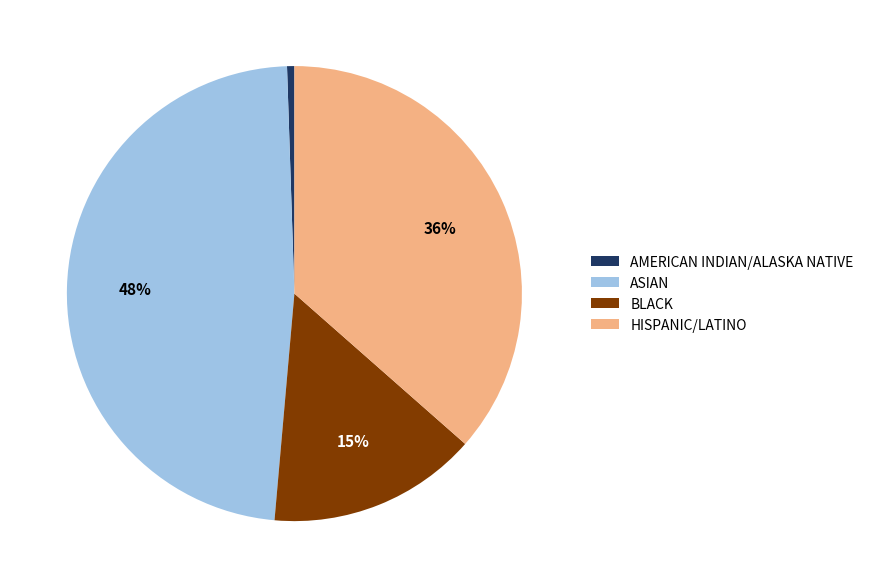

Does BLACK represent more than half of the total?

No